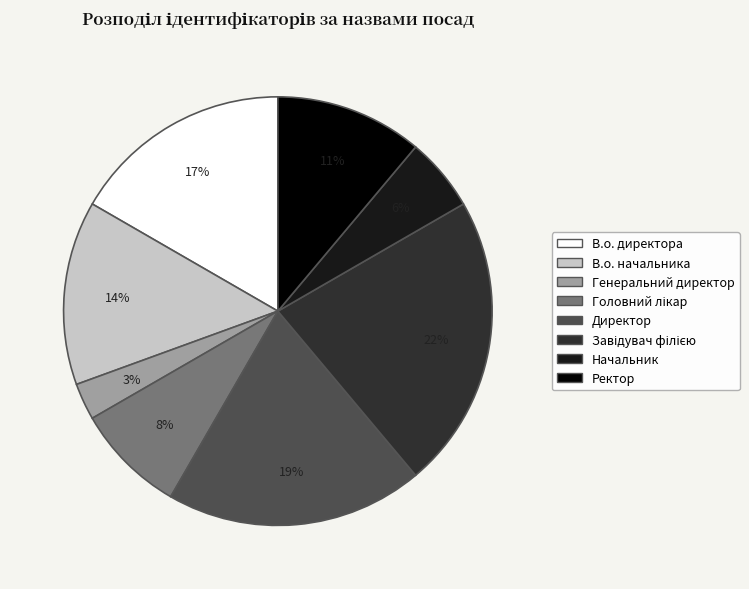

To the nearest percent, what portion does Директор represent?

19%